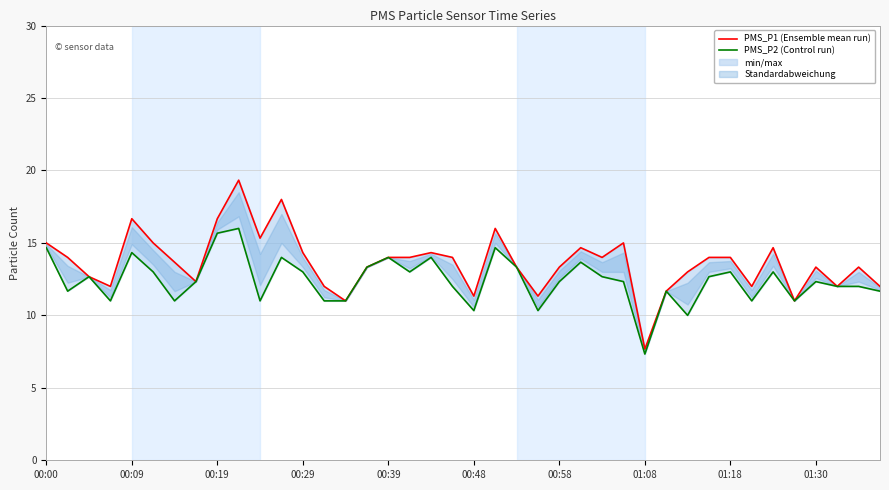

Does the chart have visible grid lines?

Yes